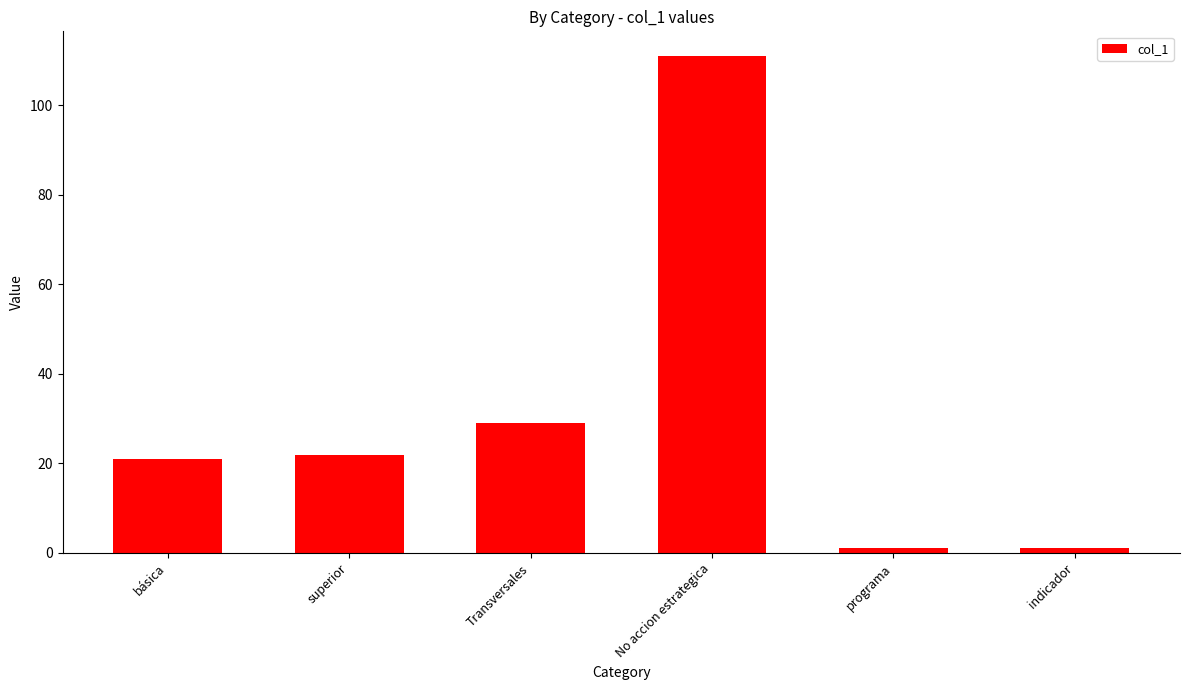

Count the number of categories in the chart.

6